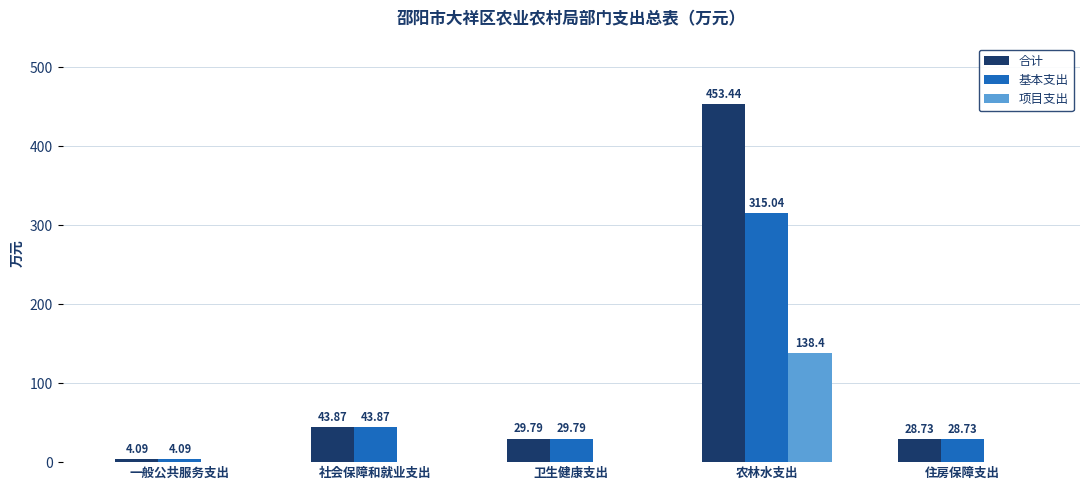

Between 社会保障和就业支出 and 农林水支出, which series saw the biggest shift?

合计